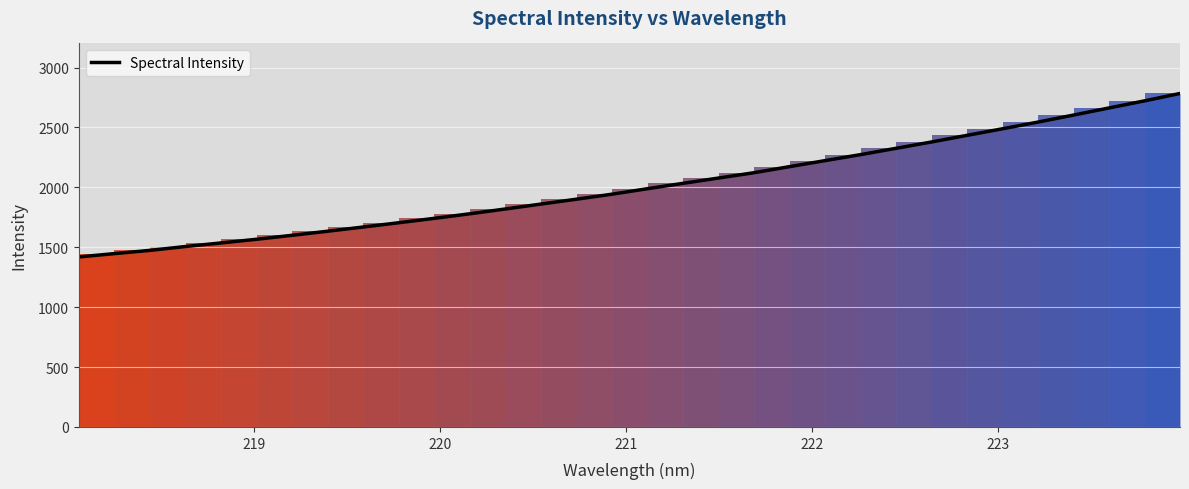

How many values exceed 1988?

16